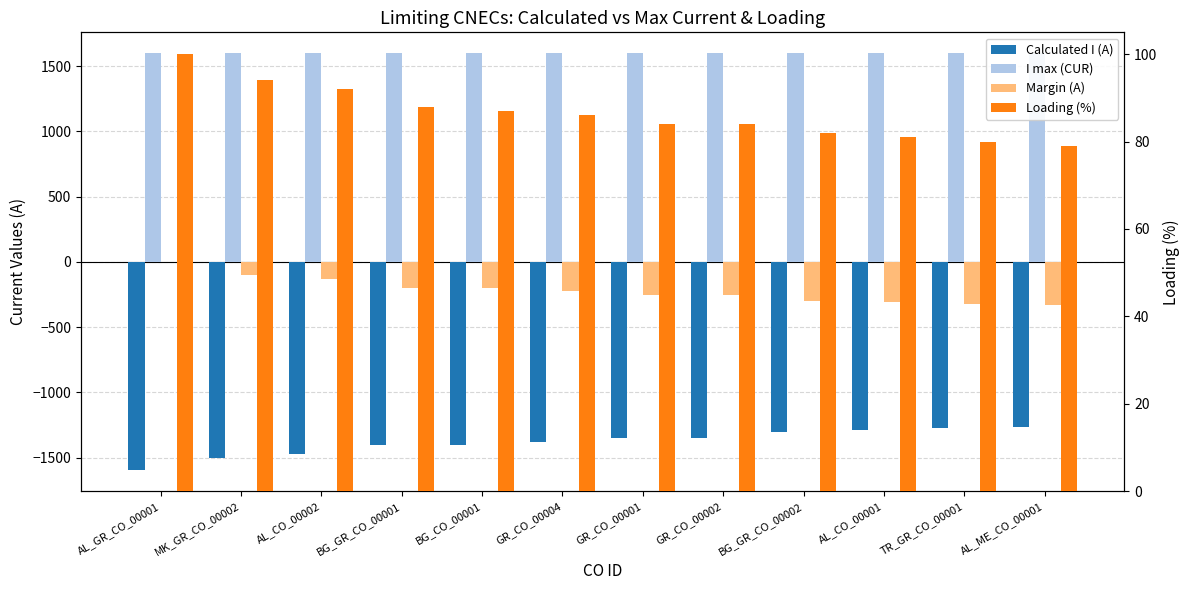

At which label does Loading (%) reach its minimum?

AL_ME_CO_00001